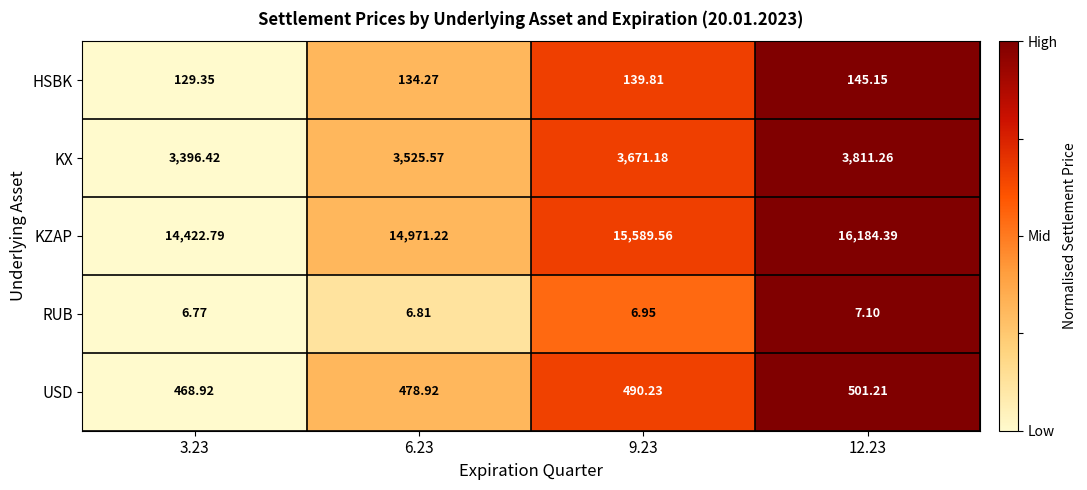

At which category is the sum across all series the highest?

12.23